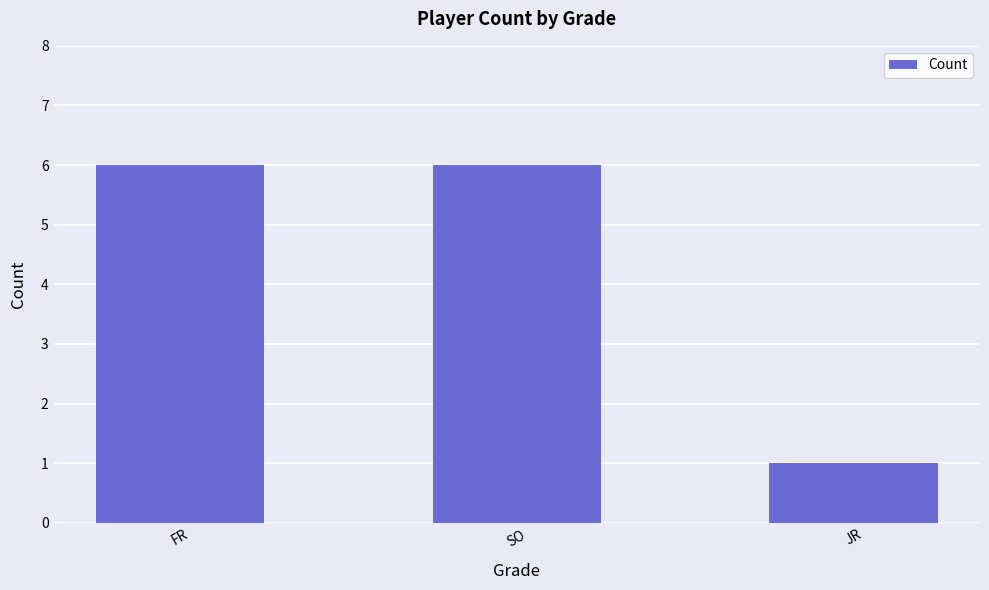

What is the ratio of the value at FR to the value at SO?

1.0